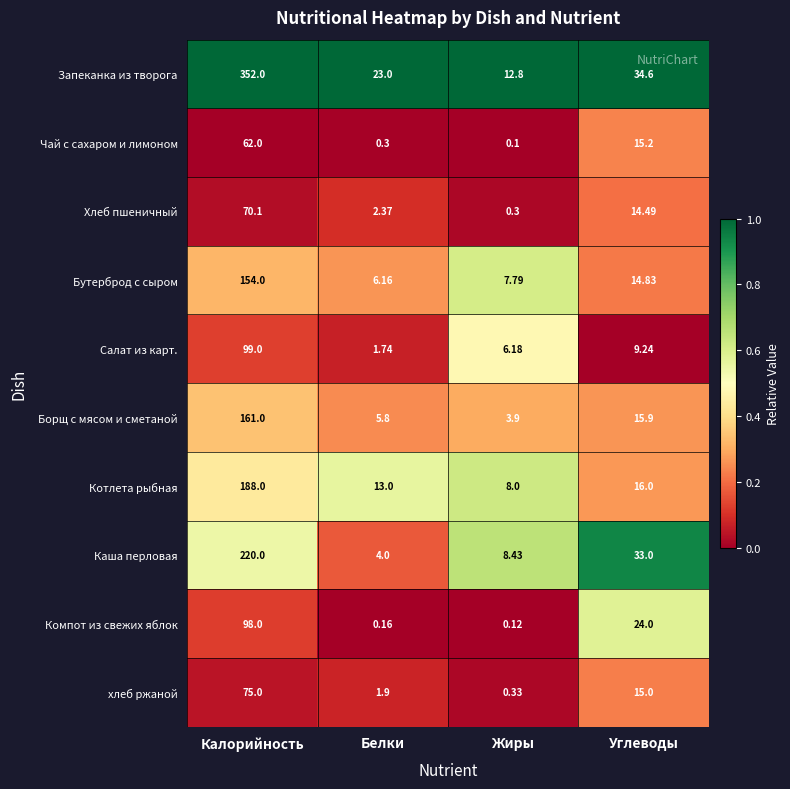

At which label does Хлеб пшеничный first exceed 14?

Калорийность